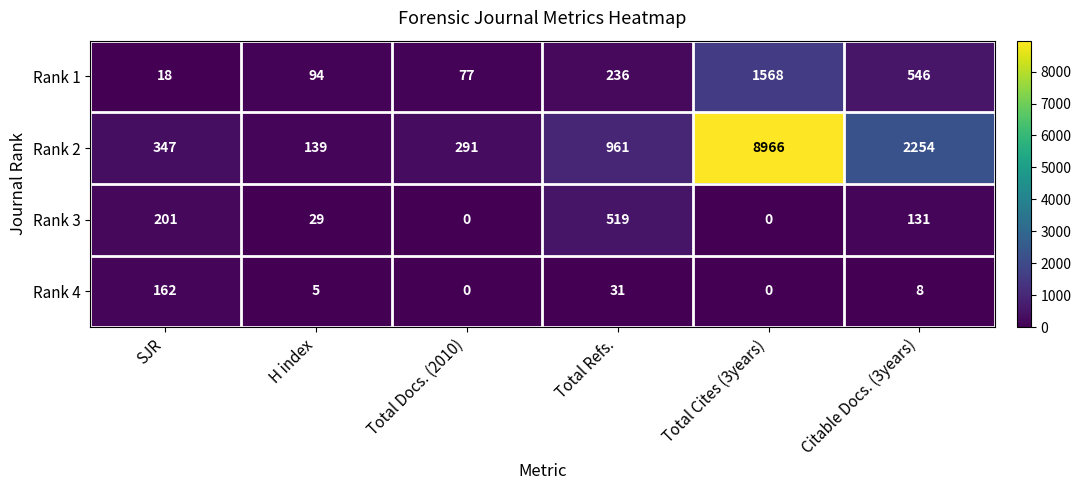

How many distinct data groups are displayed?

4